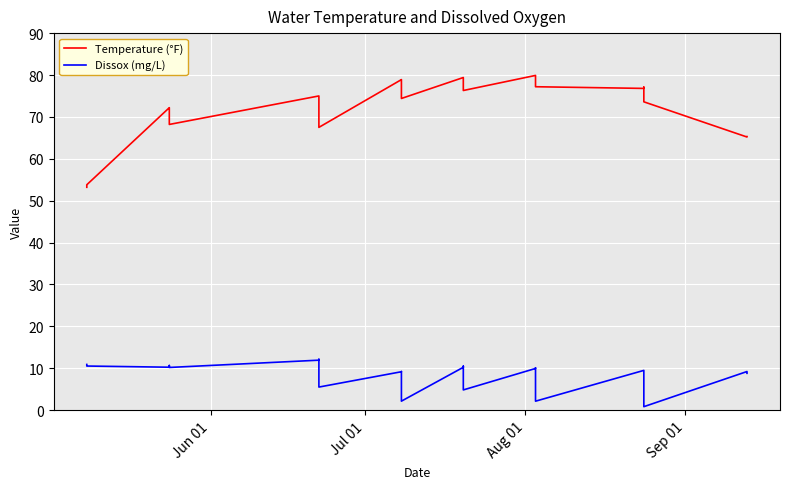

At which label does Temperature (°F) reach its minimum?

Jun 01